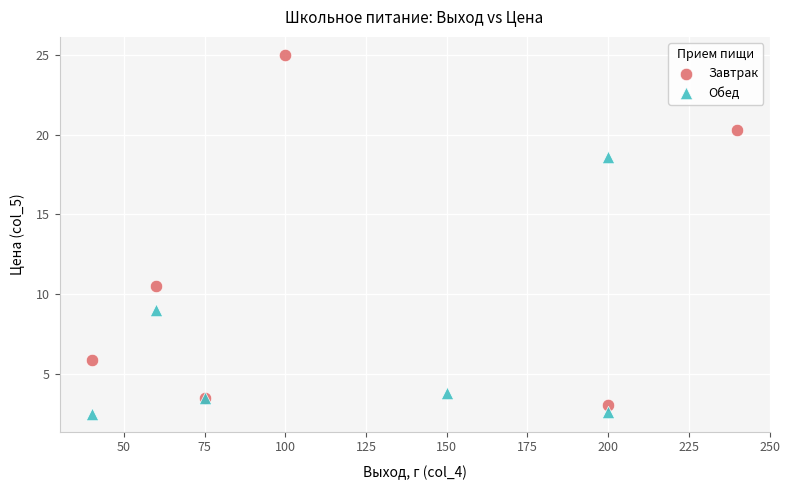

Which series contains the highest Y value?

Завтрак